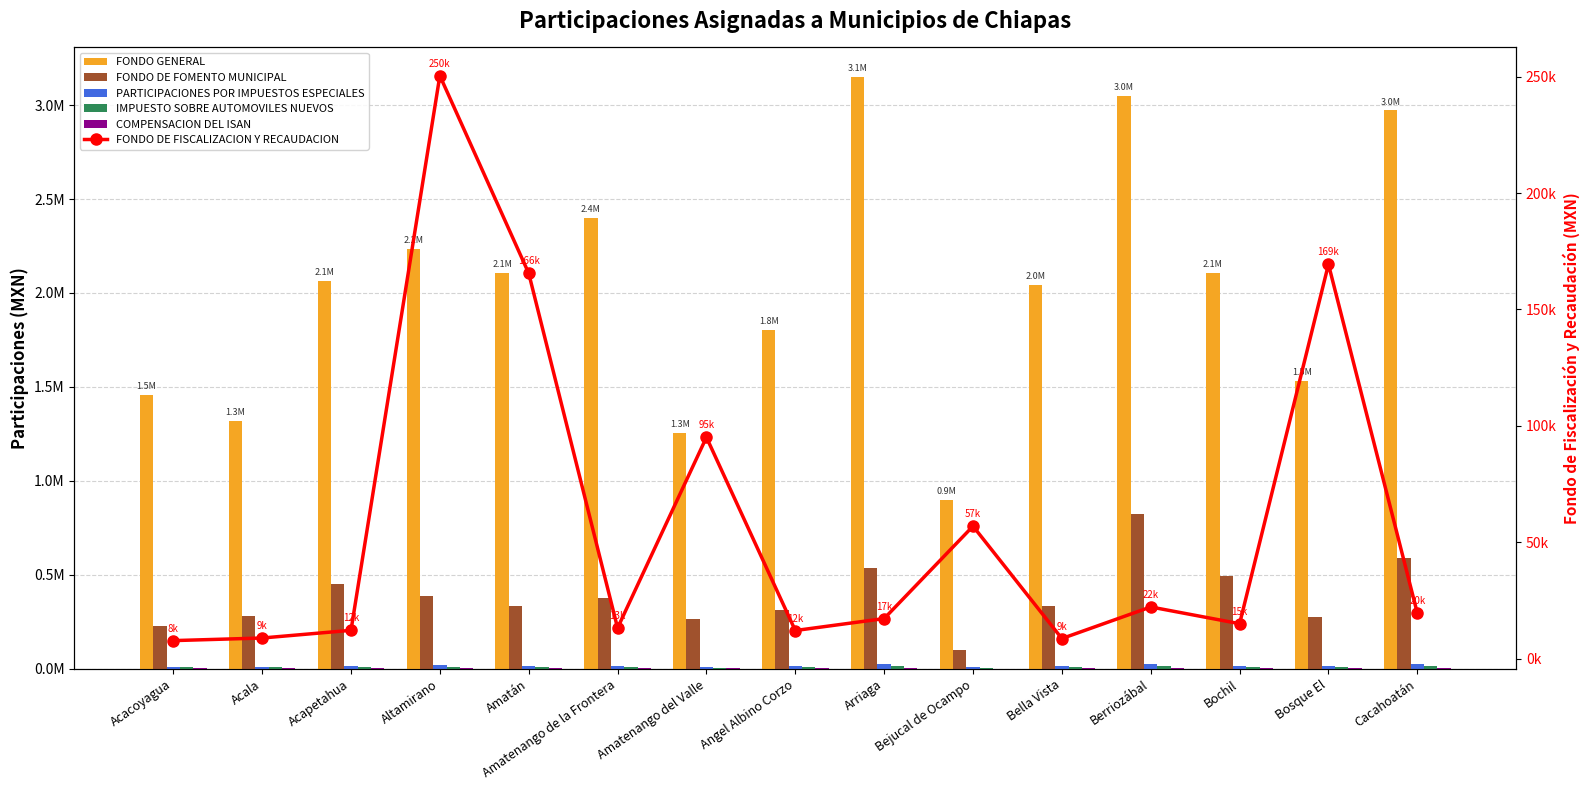

Which series has the largest total across all categories?

FONDO GENERAL